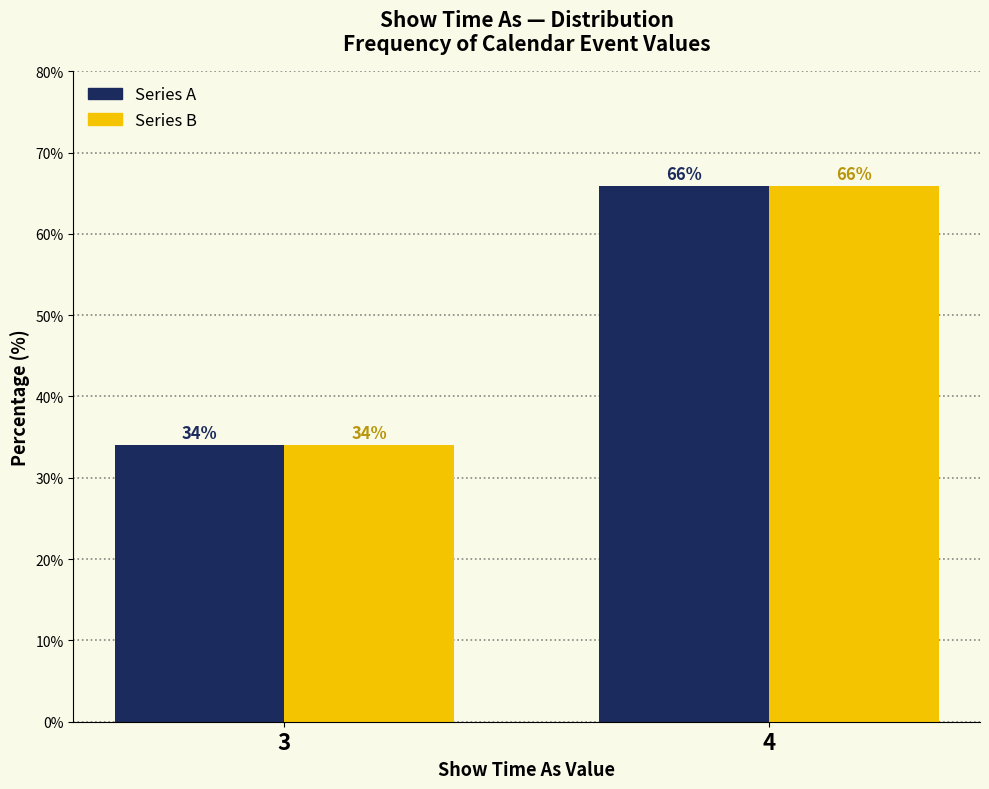

What is the smallest value displayed?

34.1